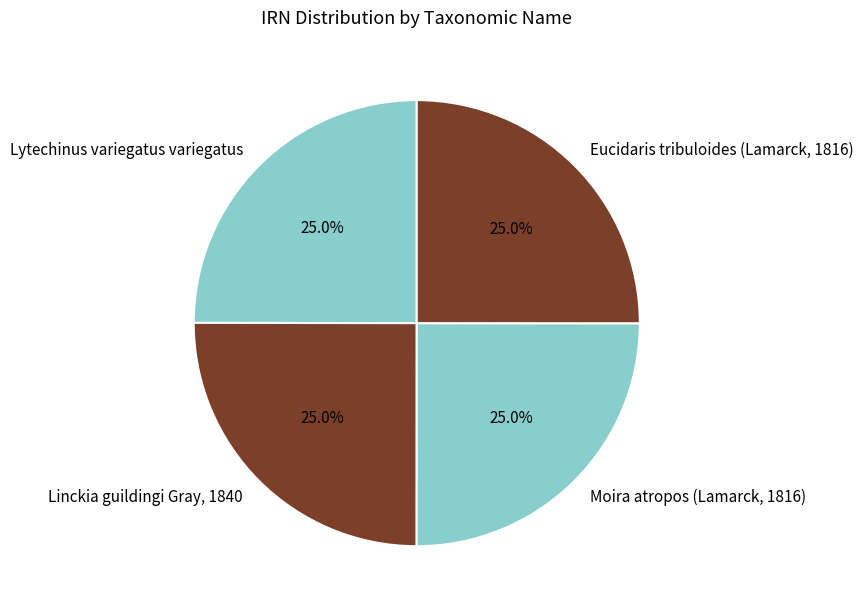

Count the number of slices in the pie.

4